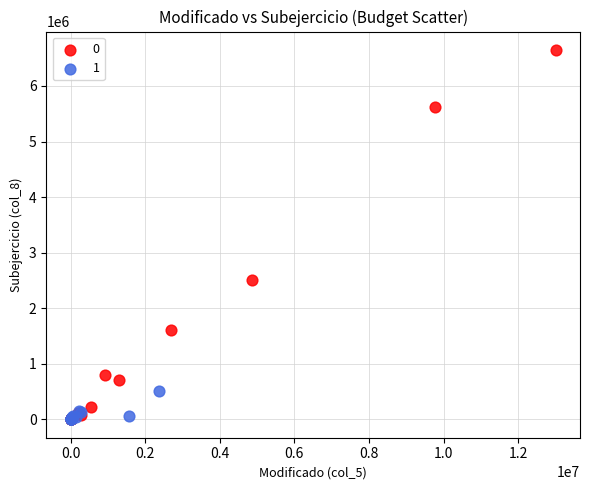

What are all the series names shown in the legend?

0, 1